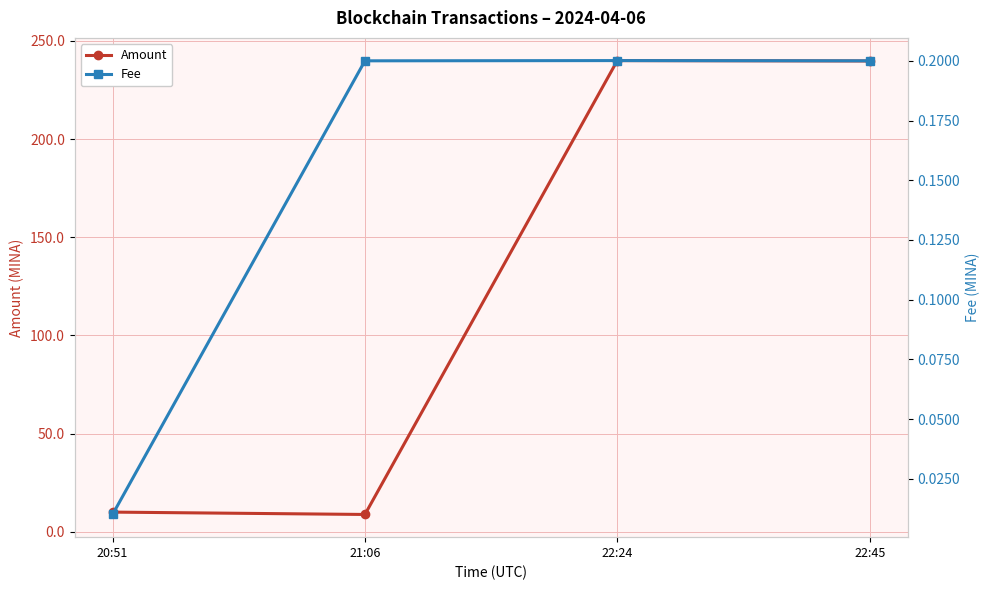

How many interior local peaks does the Amount series have?

1